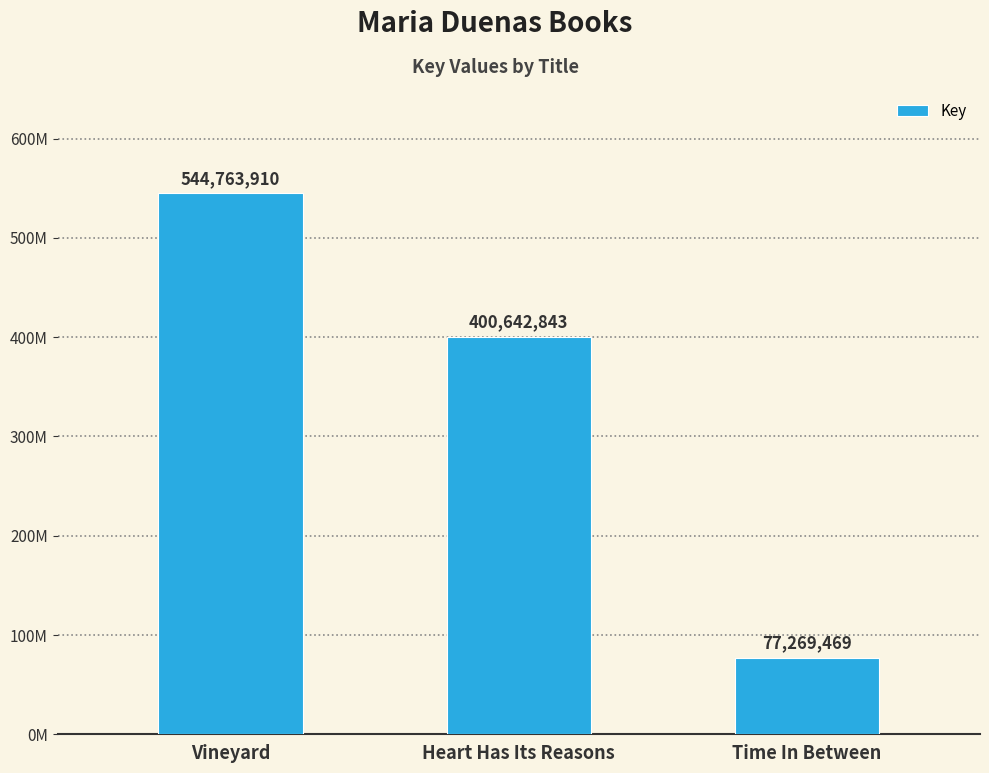

List the labels in order of value, smallest first.

Time In Between, Heart Has Its Reasons, Vineyard